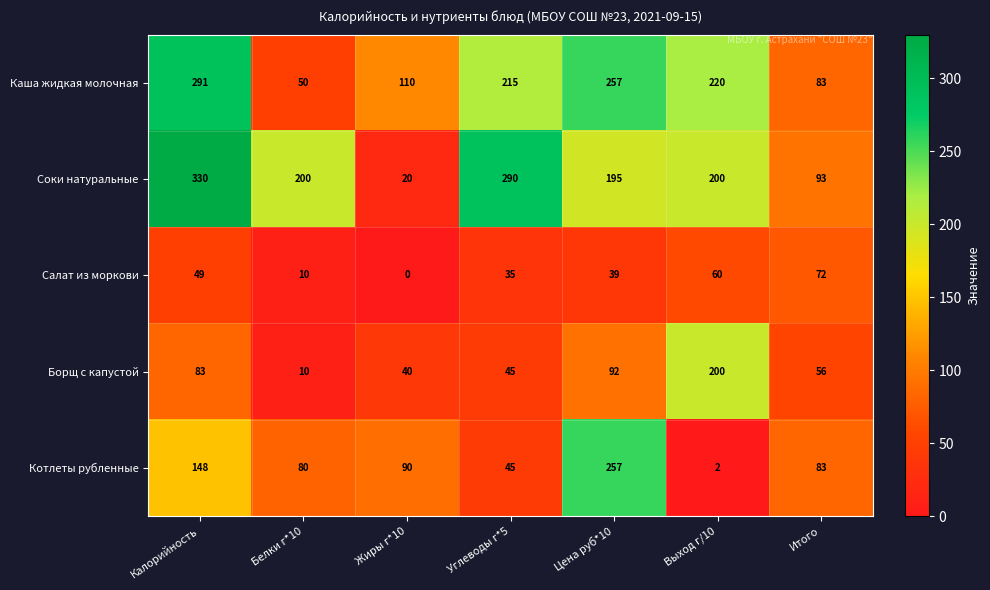

What is the average value of the Борщ с капустой series?

75